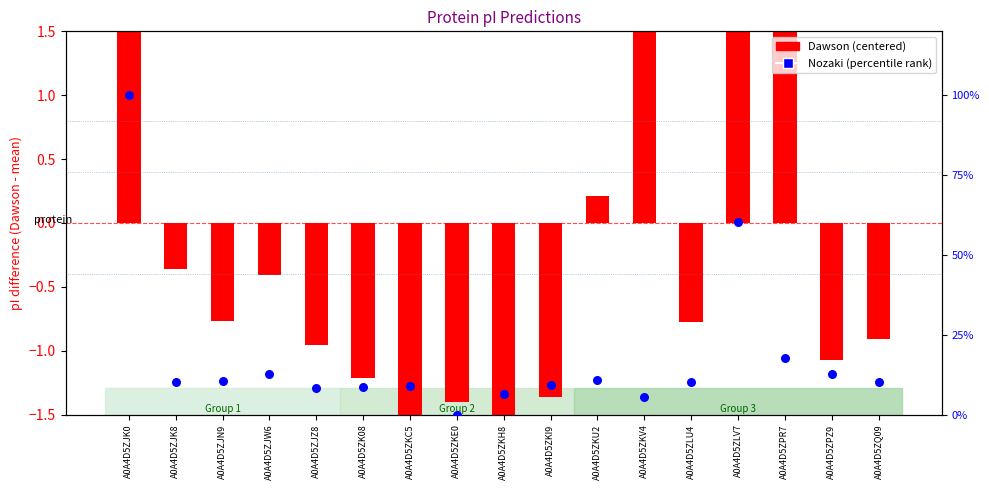

At how many categories does at least one series exceed 89?

1